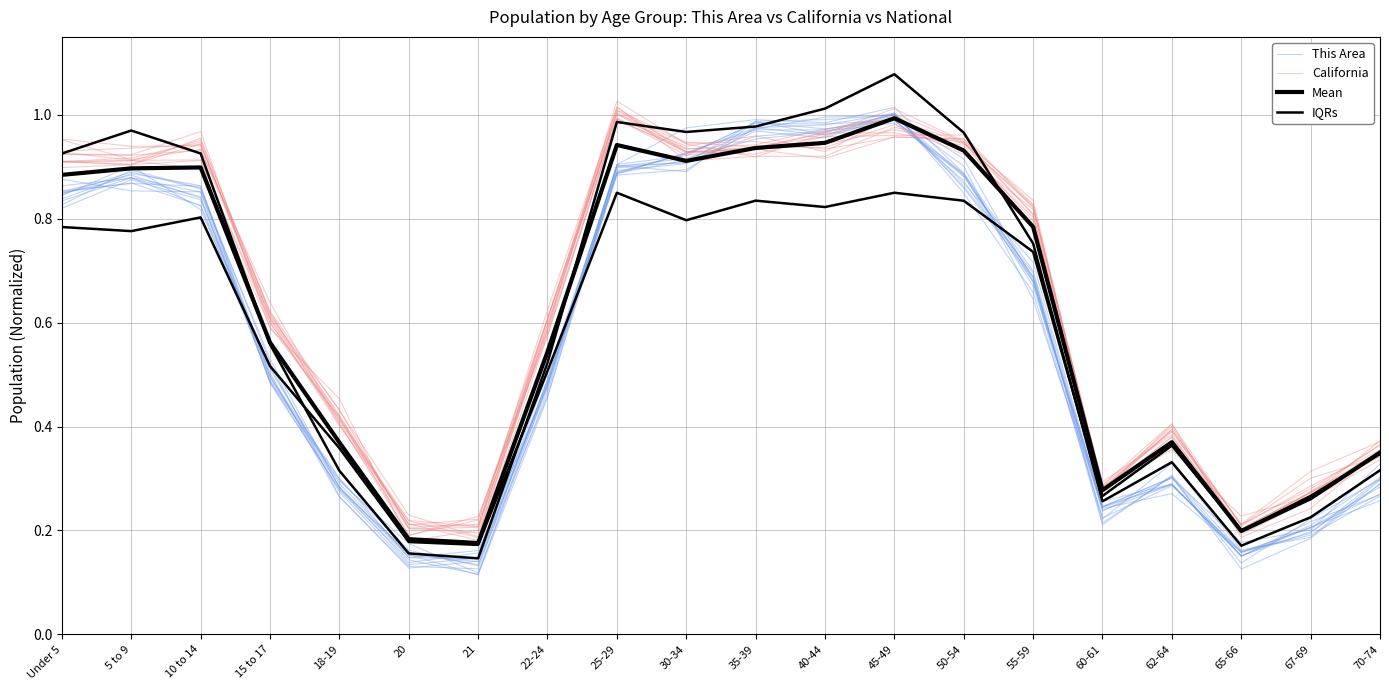

What is the maximum value for This Area?

1.0